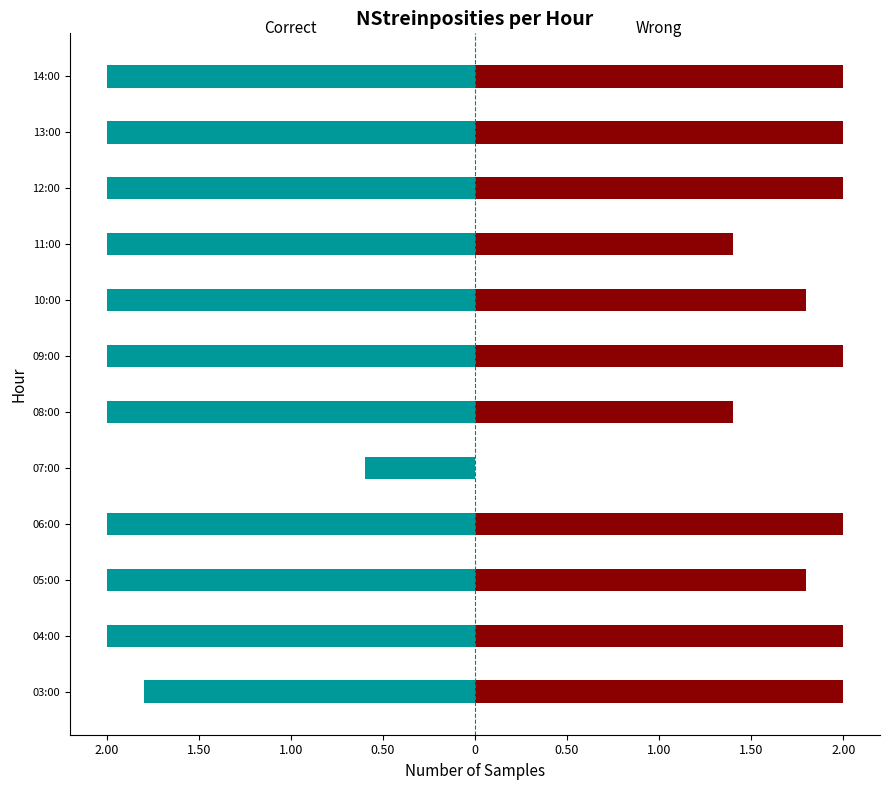

What is the difference between the maximum and minimum values in the Wrong series?

2.0